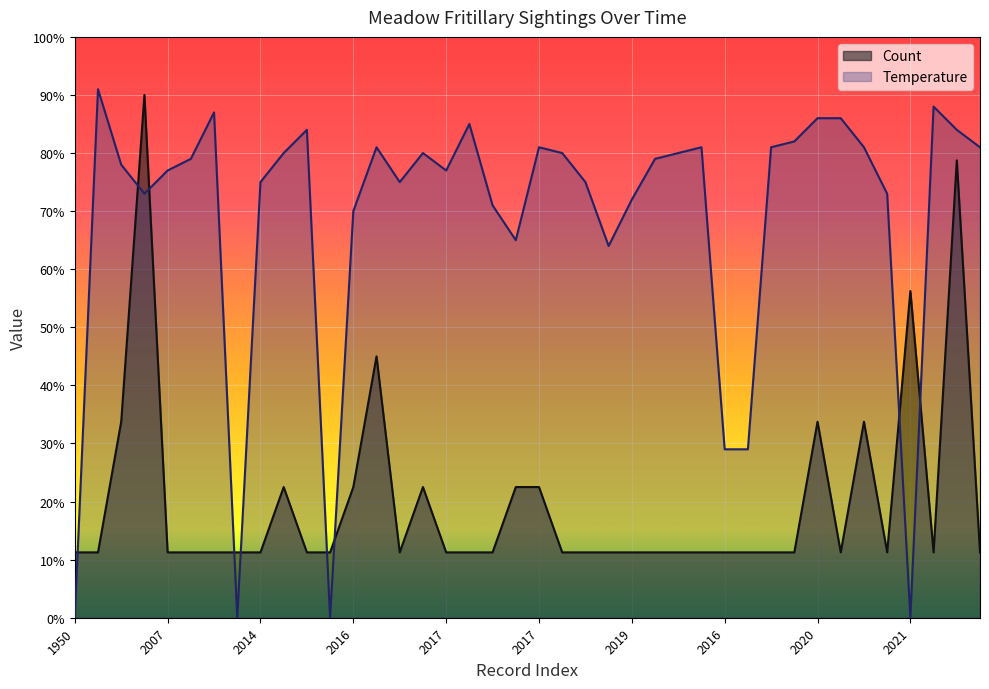

How many lines are shown in the chart?

2